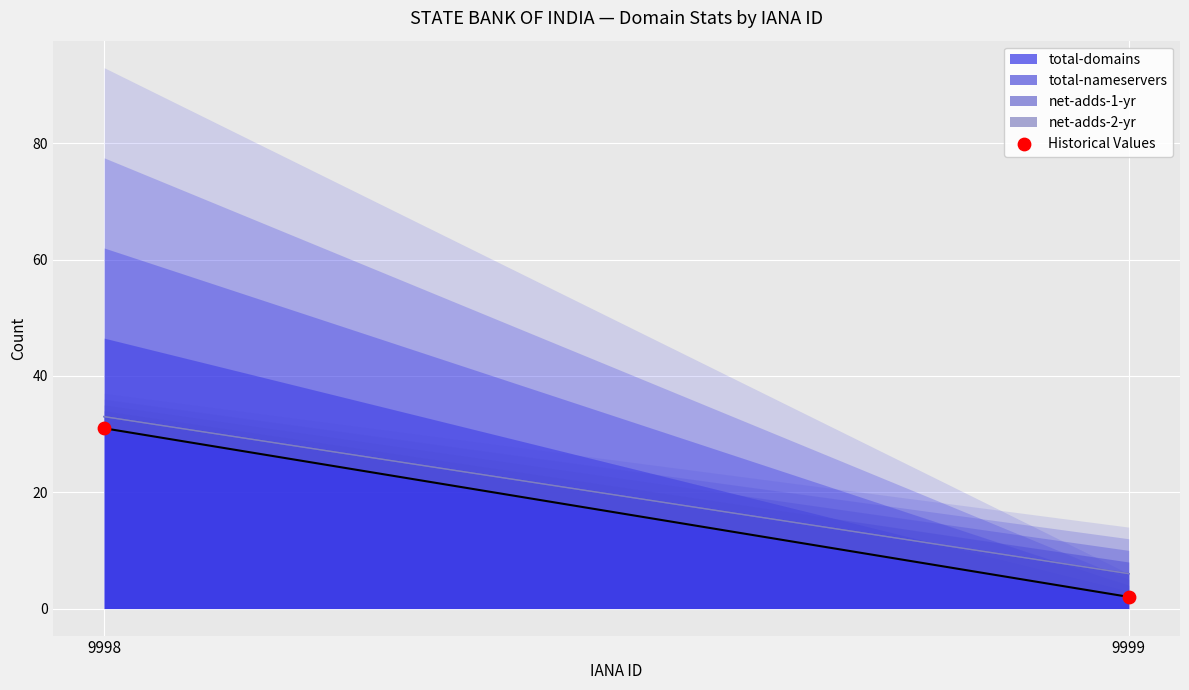

What is the range of Y values (max minus min)?

29